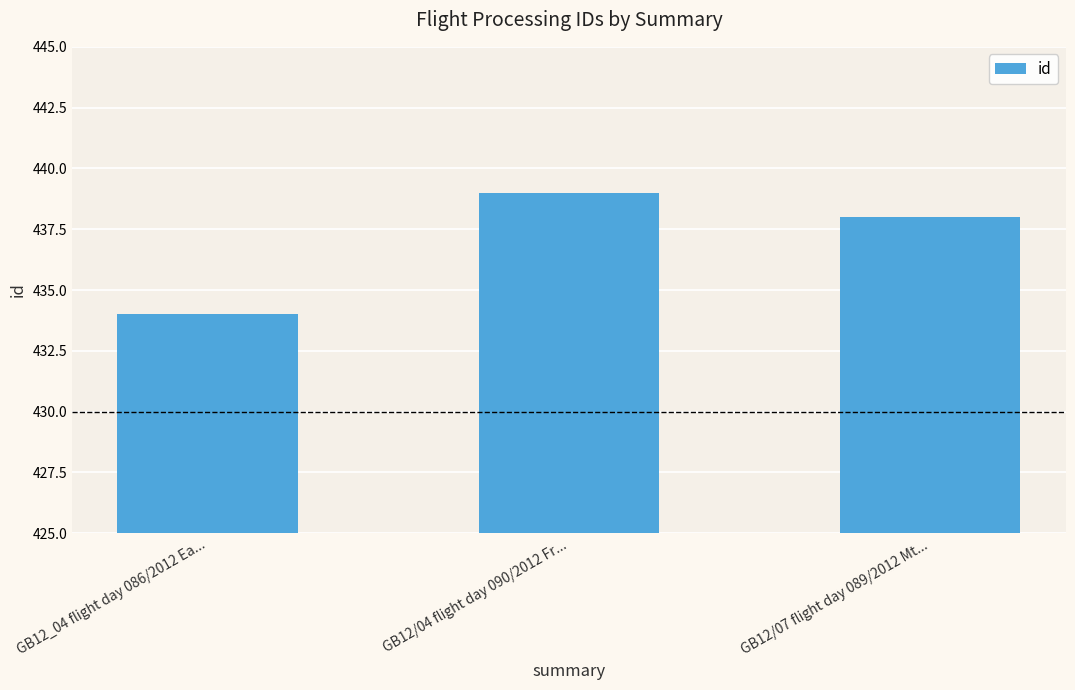

What is the sum of the values at GB12_04 flight day 086/2012 Ea... and GB12/04 flight day 090/2012 Fr...?

873